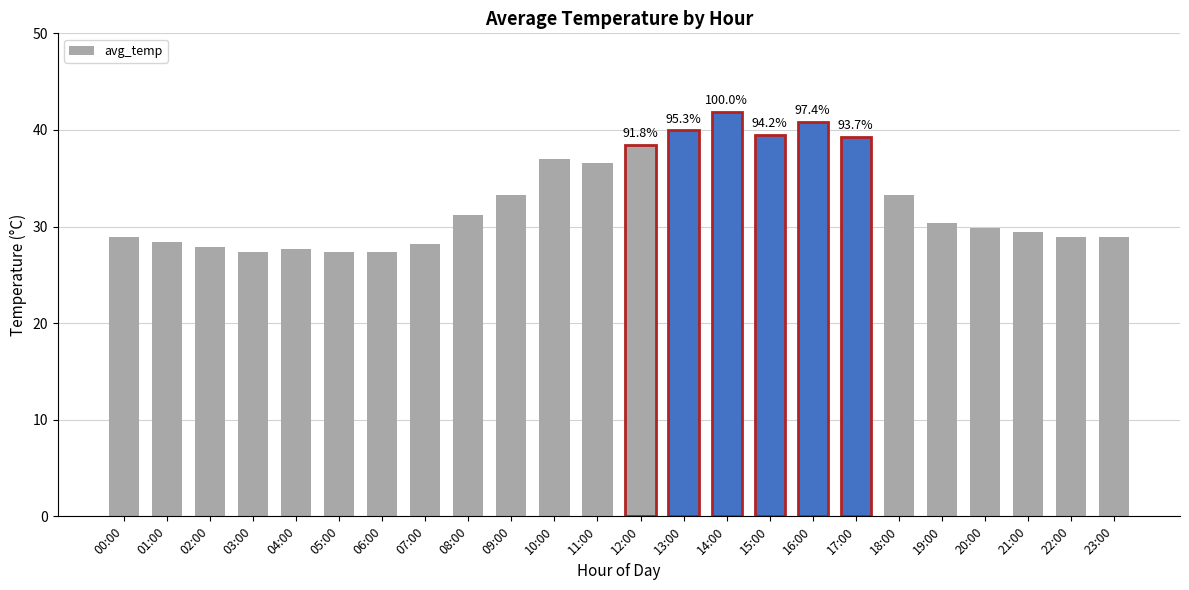

What is the maximum value shown in the chart?

41.9